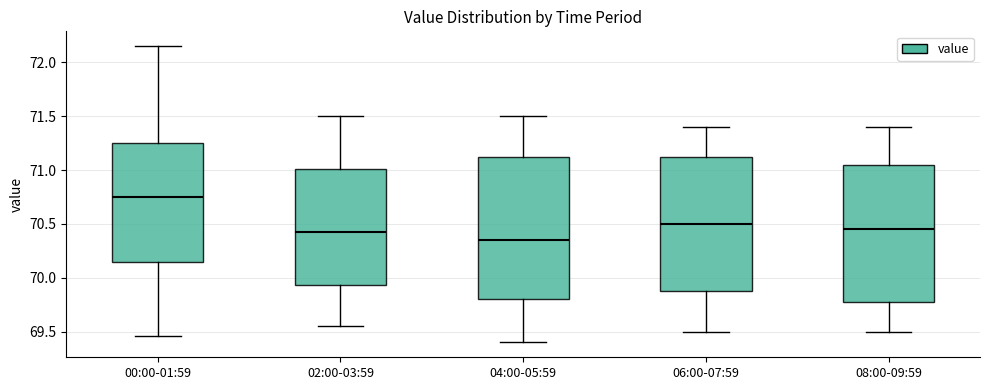

Which box has the highest median line?

00:00-01:59